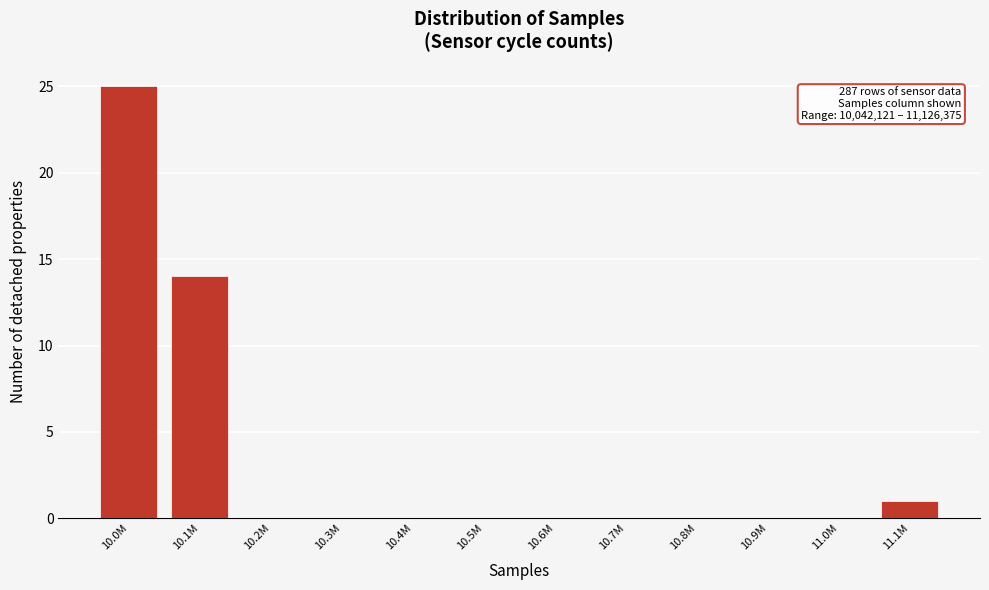

Reading left to right, extract all data points from this chart.

10.0M=25	10.1M=14	10.2M=0	10.3M=0	10.4M=0	10.5M=0	10.6M=0	10.7M=0	10.8M=0	10.9M=0	11.0M=0	11.1M=1